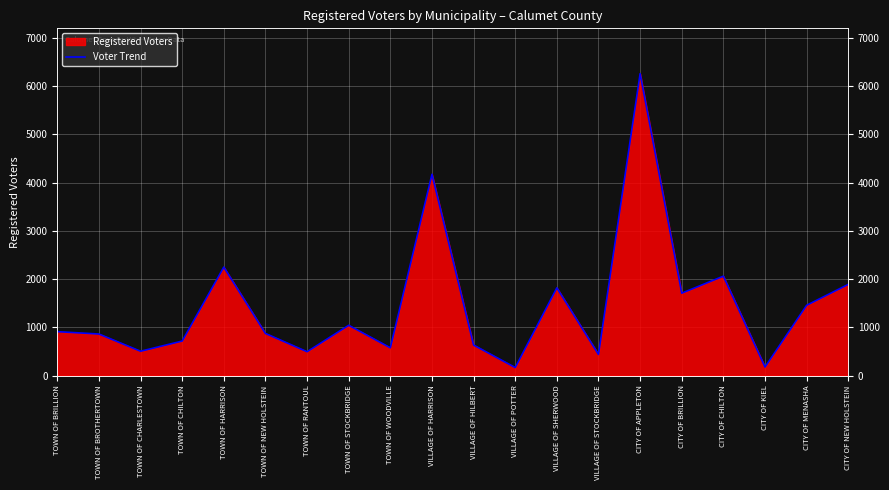

What is the ratio of the value at TOWN OF BROTHERTOWN to the value at CITY OF NEW HOLSTEIN?

0.5